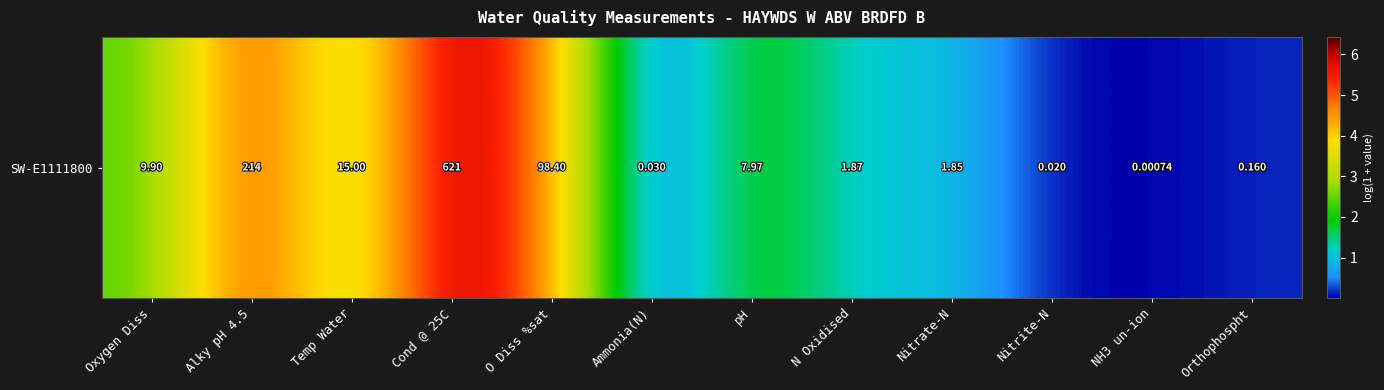

What is the sum of the values at Alky pH 4.5 and NH3 un-ion?

5.4